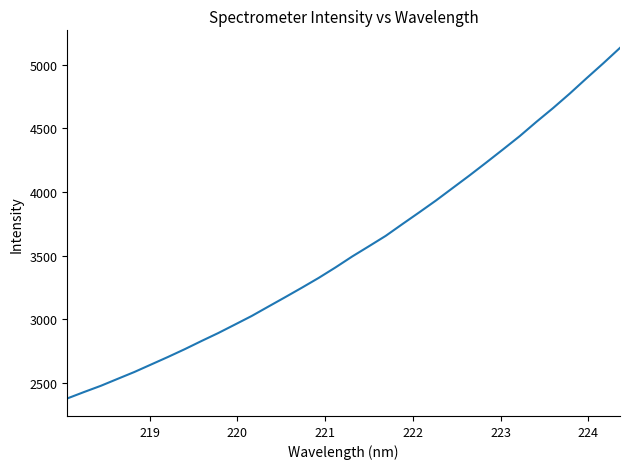

What is the greatest value displayed?

5131.2